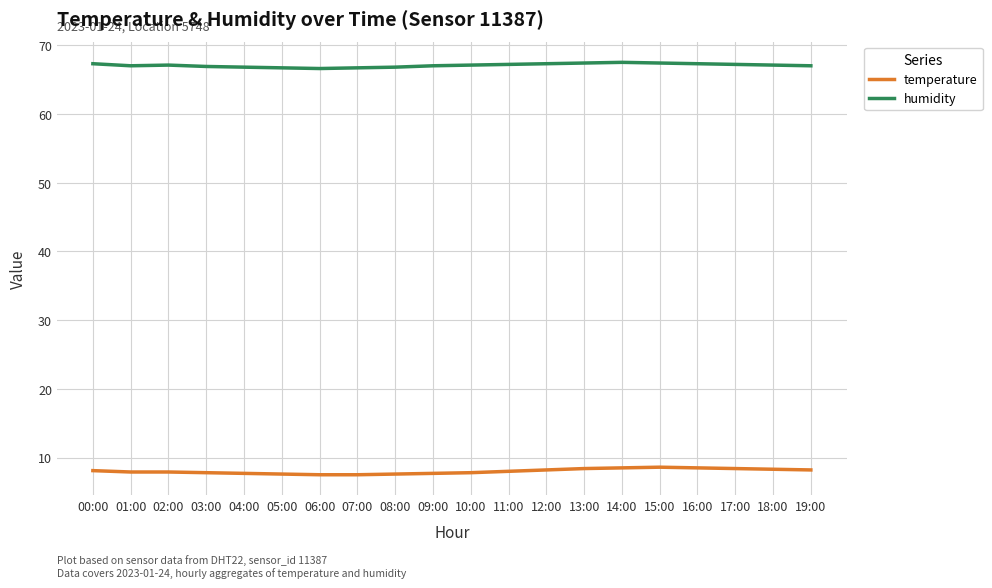

What value does the humidity series have at 12:00?

67.3